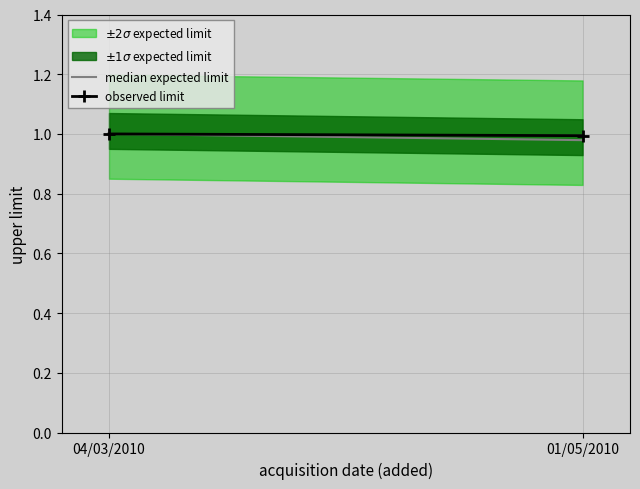

What position from the left is 01/05/2010?

2